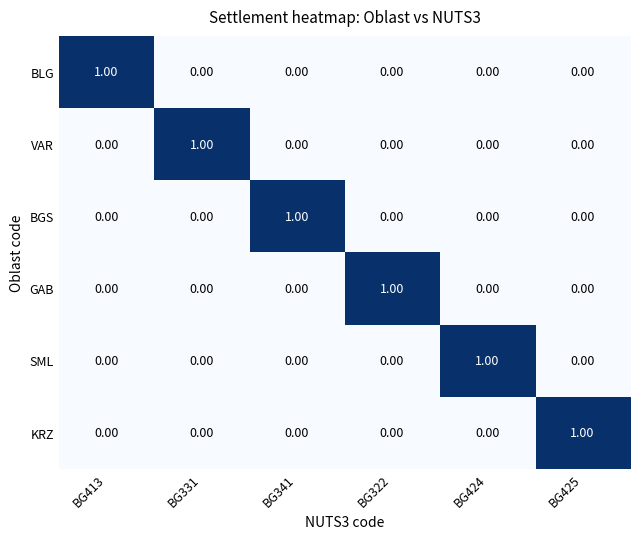

At how many categories does at least one series exceed 0?

6